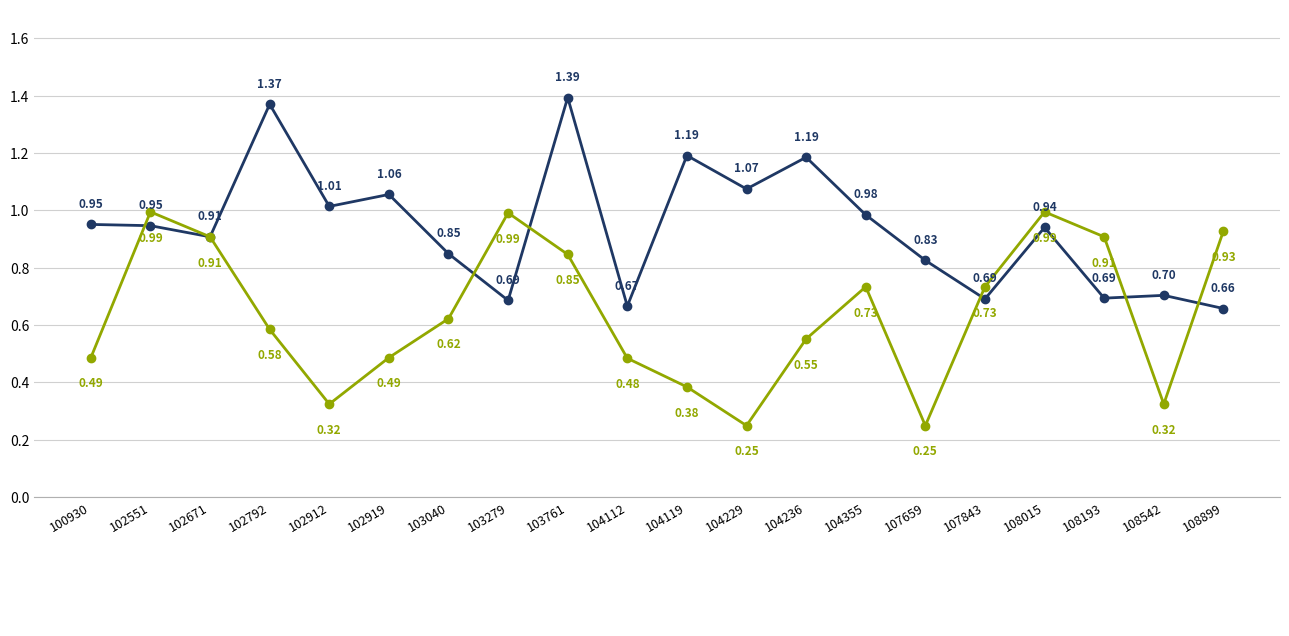

What is the total value across all series at 104229?

1.3